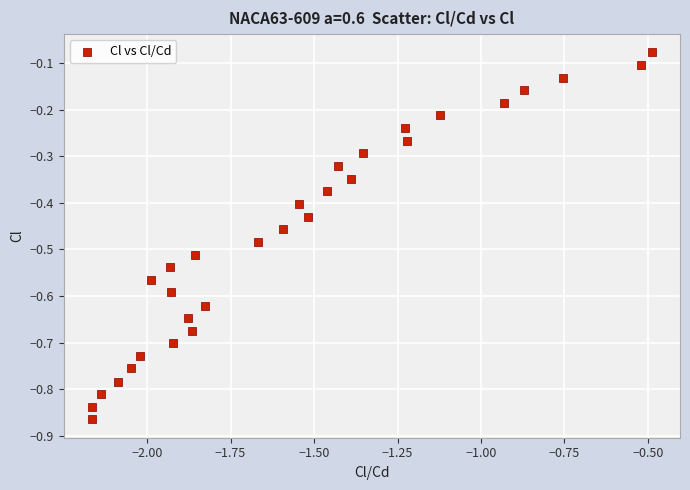

What is the range of Y values (max minus min)?

0.8